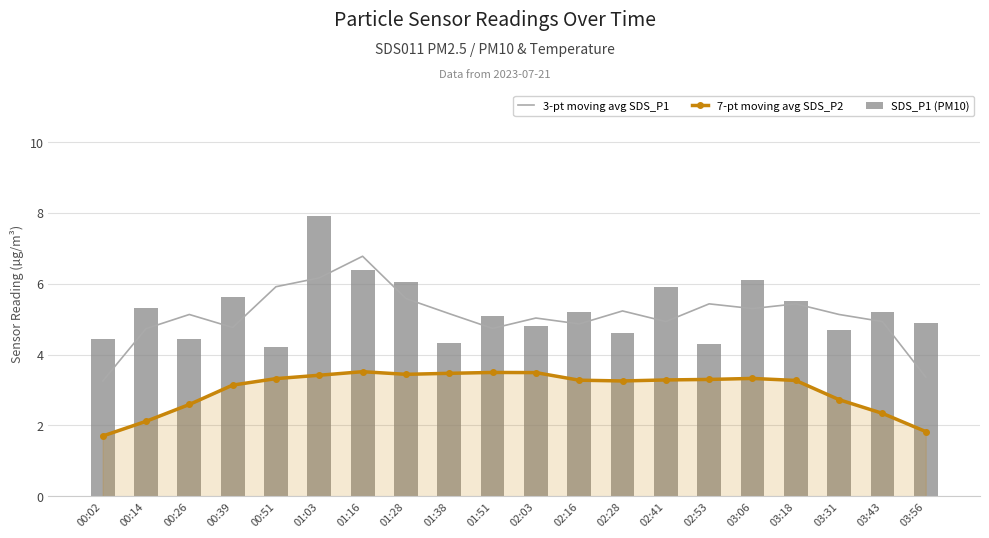

Does the chart contain stacked bars?

No